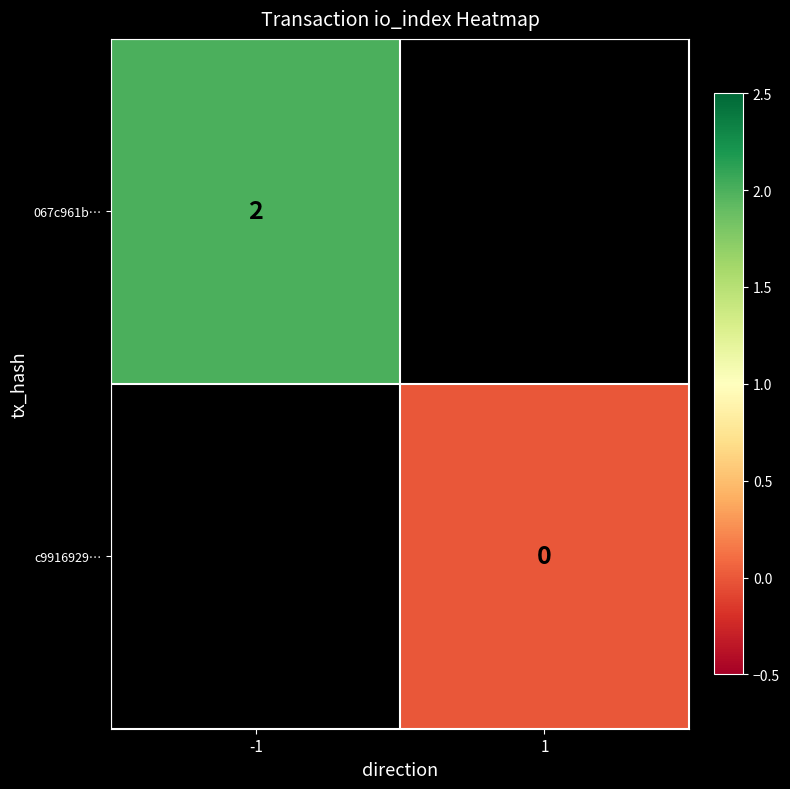

Count the number of categories in the chart.

2